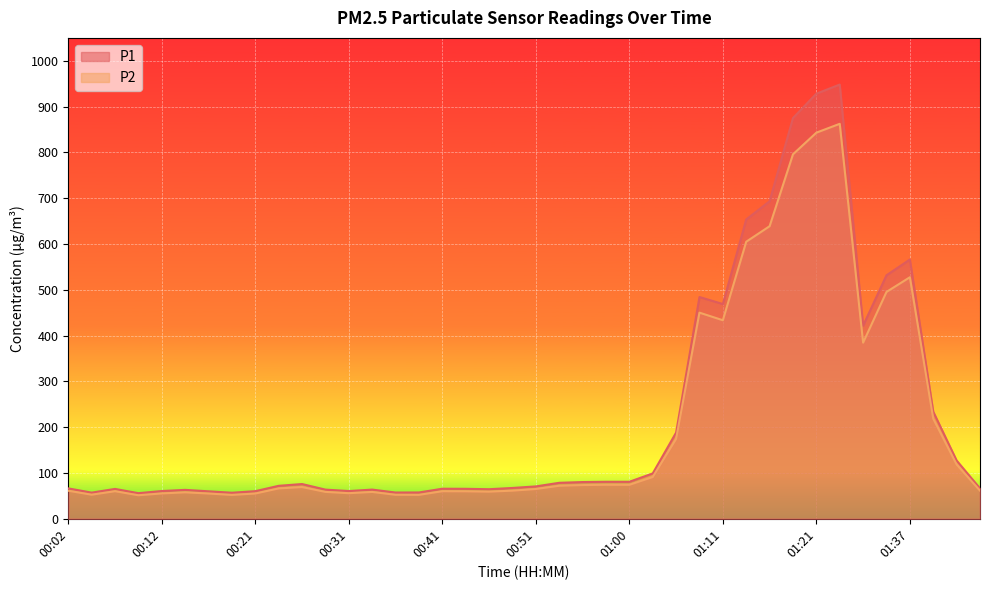

What is the value of the P2 point at the 4th from the left?

51.4